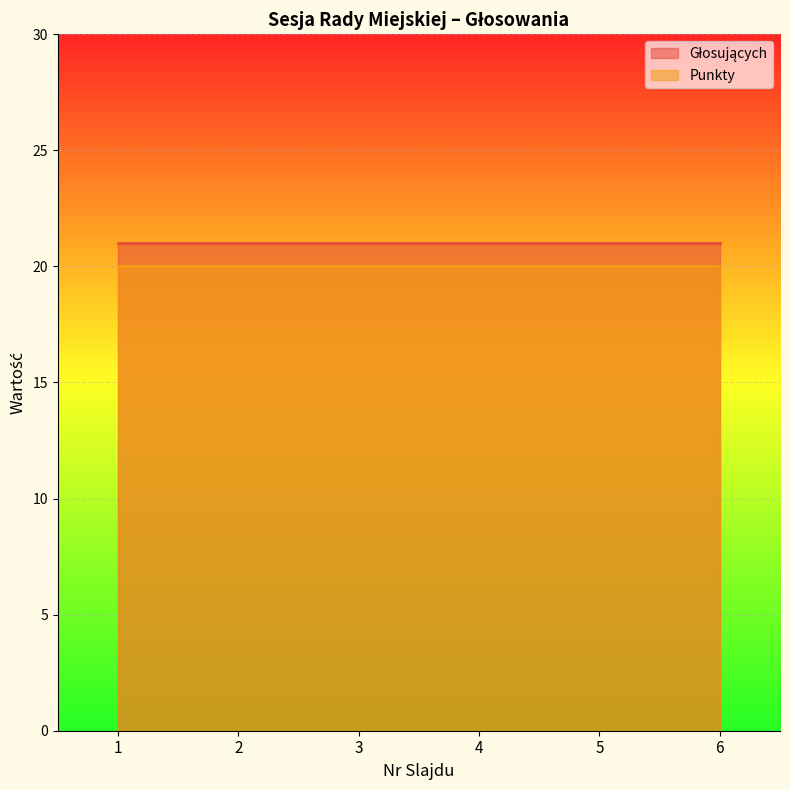

What are all the series names shown in the legend?

Głosujących, Punkty